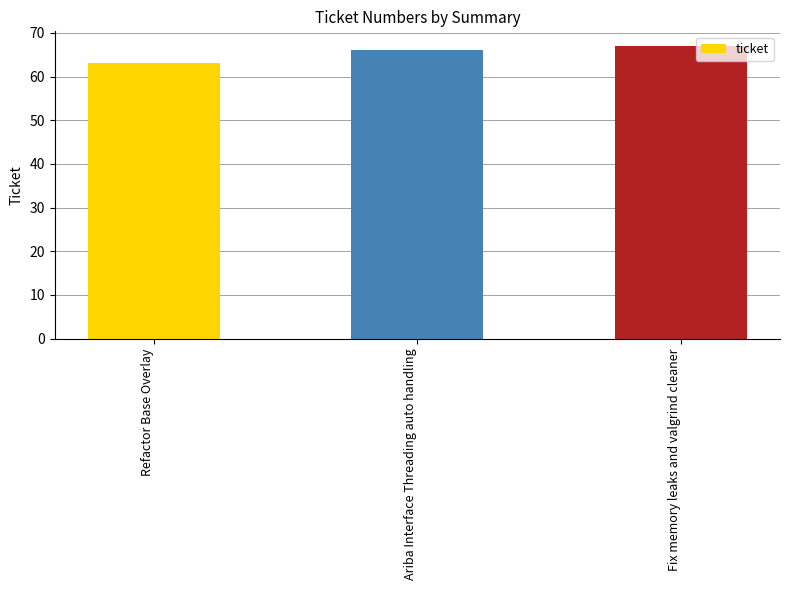

What is the change in value from Refactor Base Overlay to Fix memory leaks and valgrind cleaner?

+4